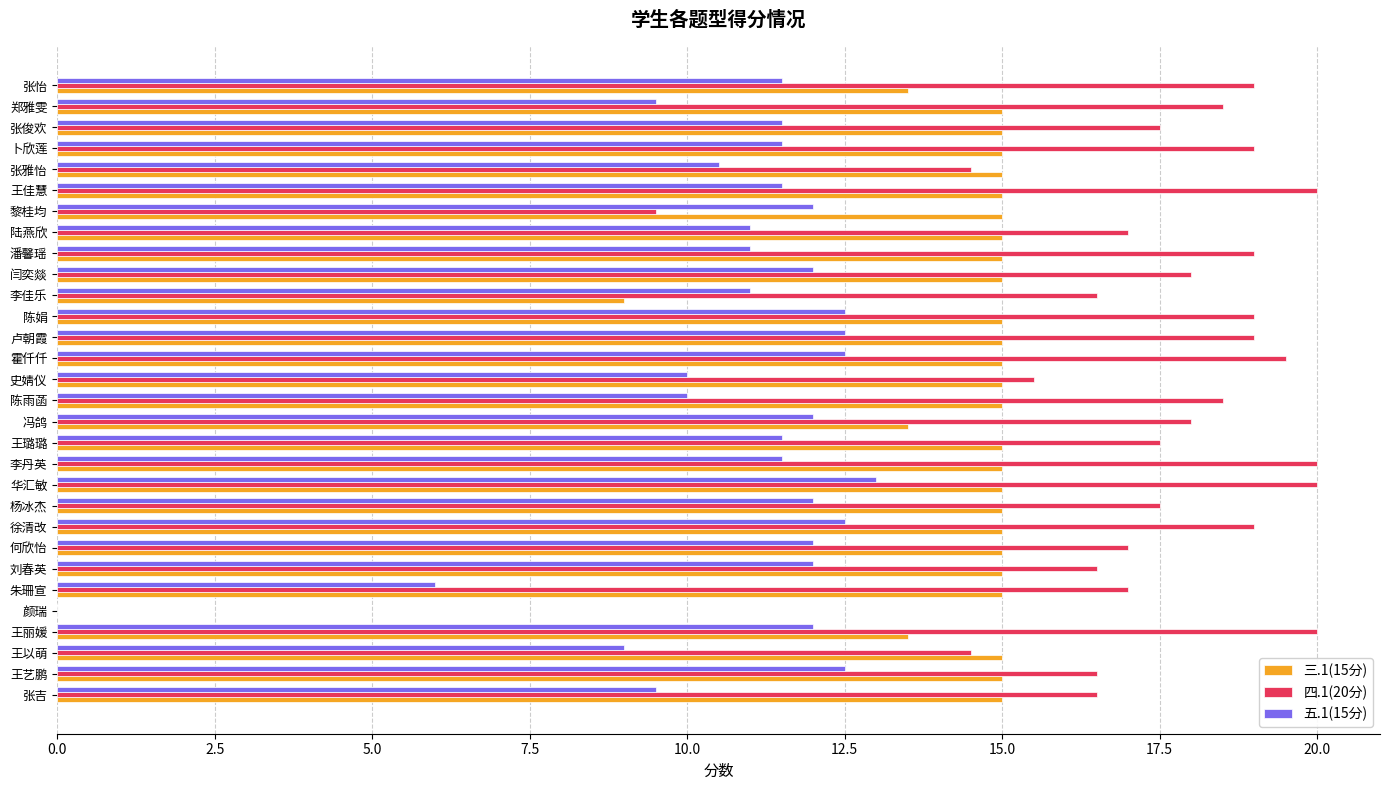

The value of 四.1(20分) at 闫奕燚 is 7.2. True or false?

False